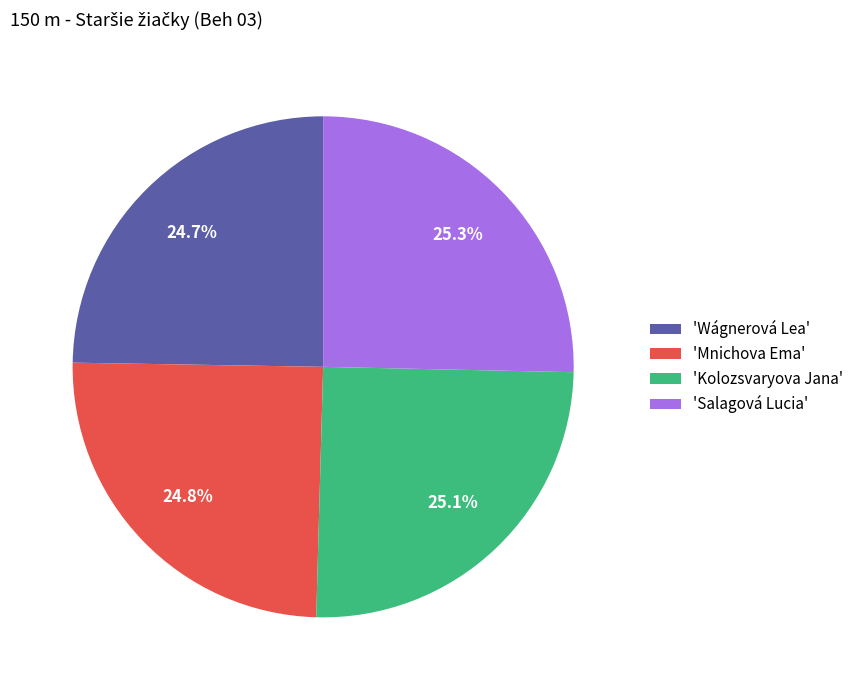

What percentage is NOT represented by 'Salagová Lucia'?

74.7%